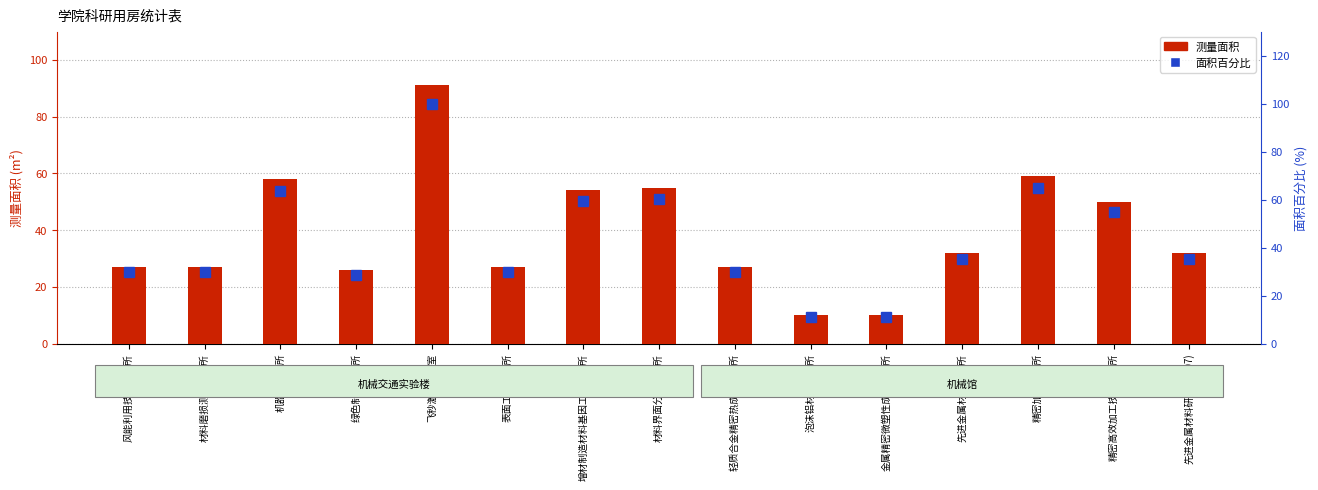

What is the value of the 面积百分比 bar at the 2nd from the left?

29.7